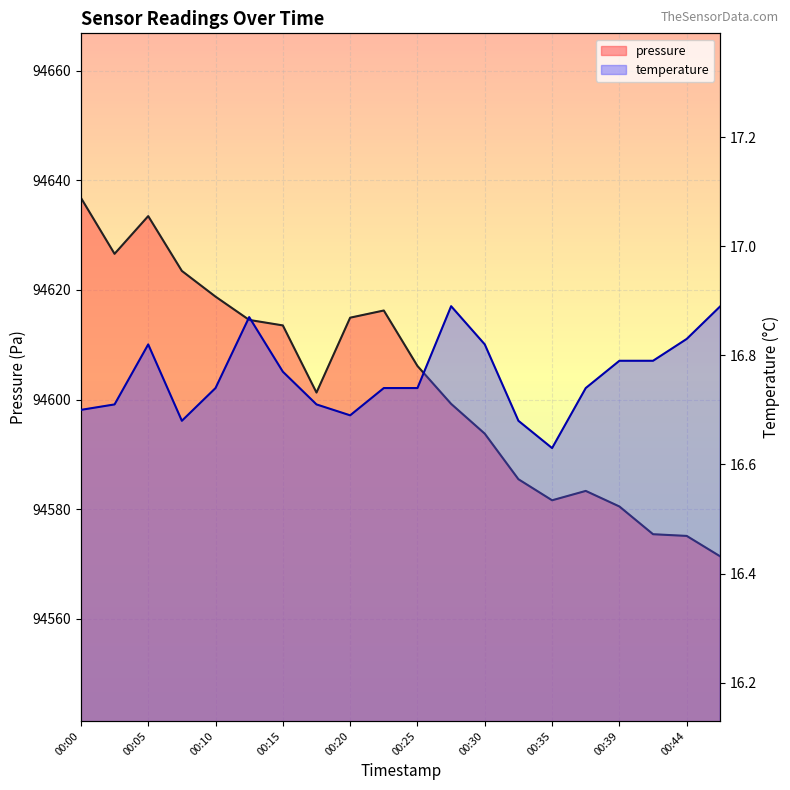

Does the chart display data point markers on the line(s)?

No